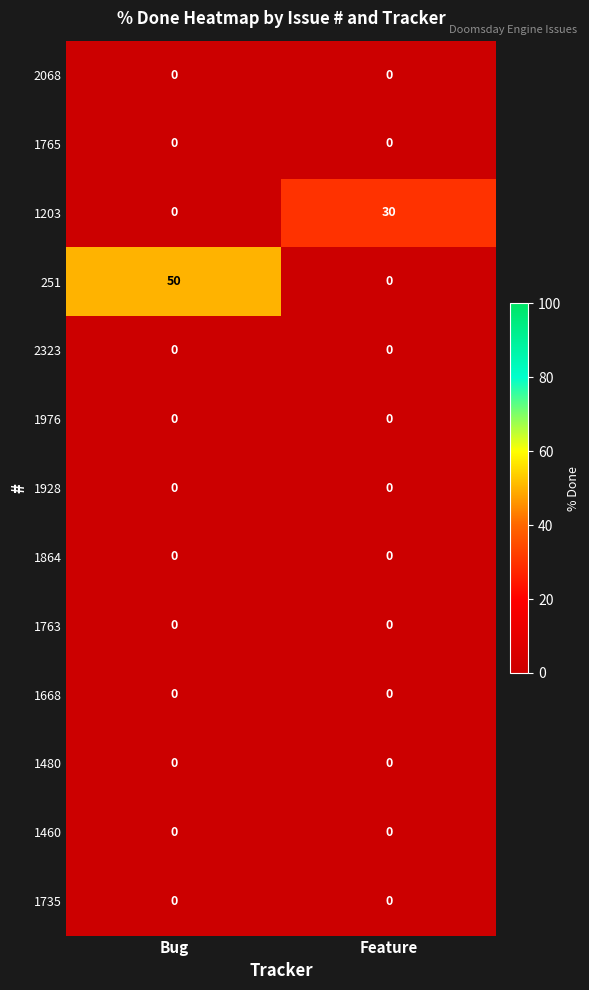

What is the average value of the 251 series?

25